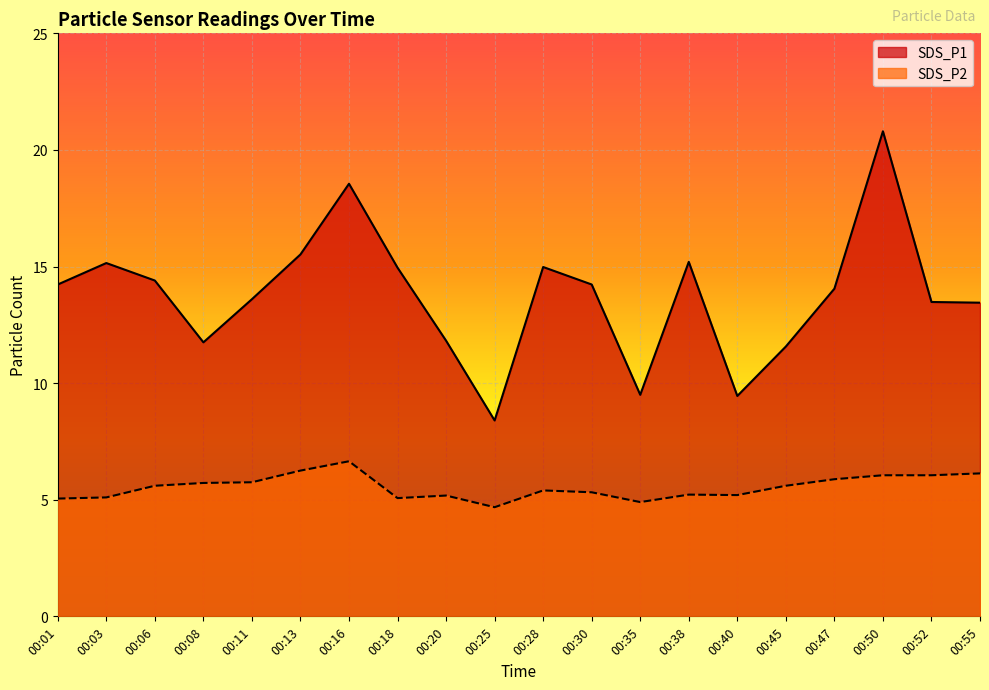

How many interior local valleys does the SDS_P2 series have?

4